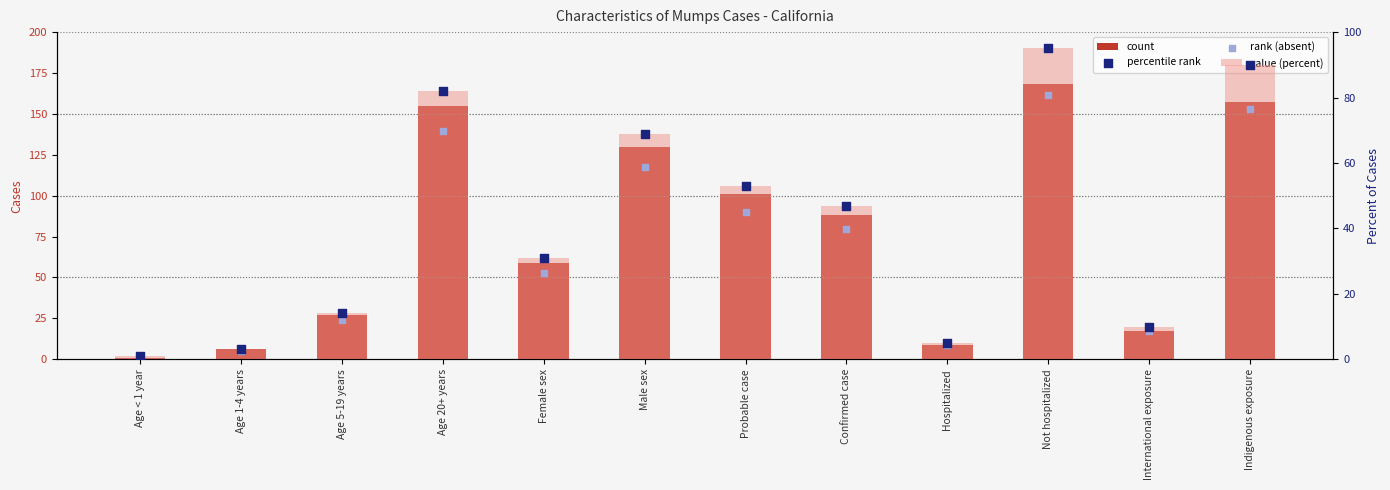

At how many categories does at least one series exceed 163?

1